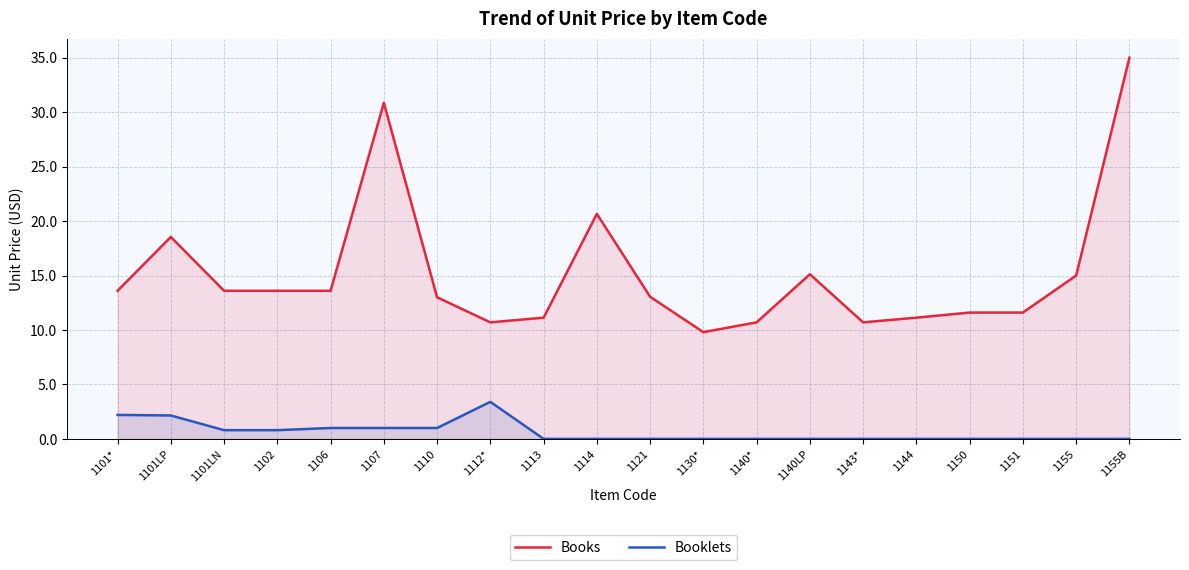

Which series has the largest range (max minus min)?

Books